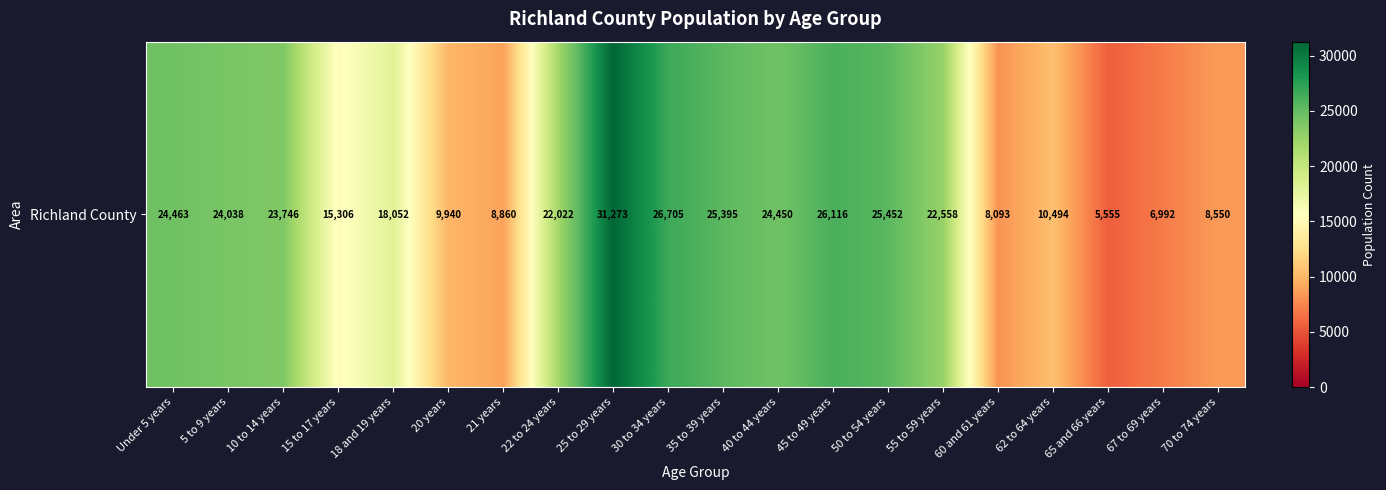

True or false: the data shows 5200 at 55 to 59 years.

False